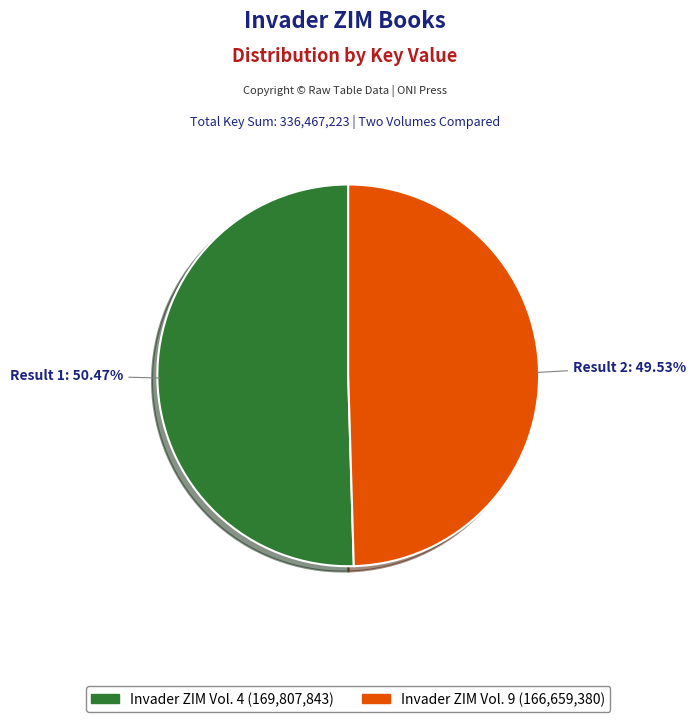

Is there any slice that represents more than half of the pie?

Yes